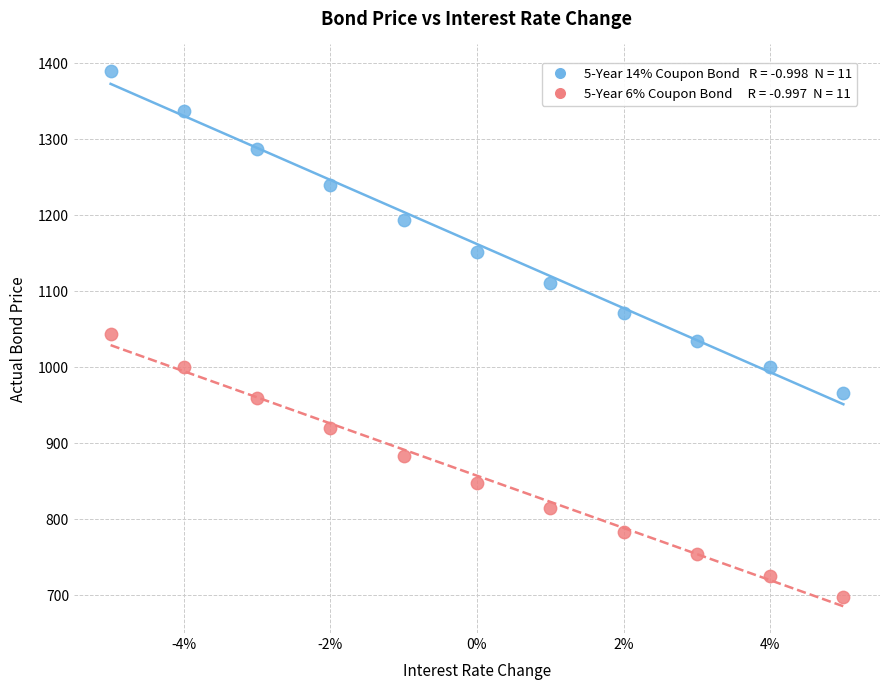

How many data points are displayed?

22